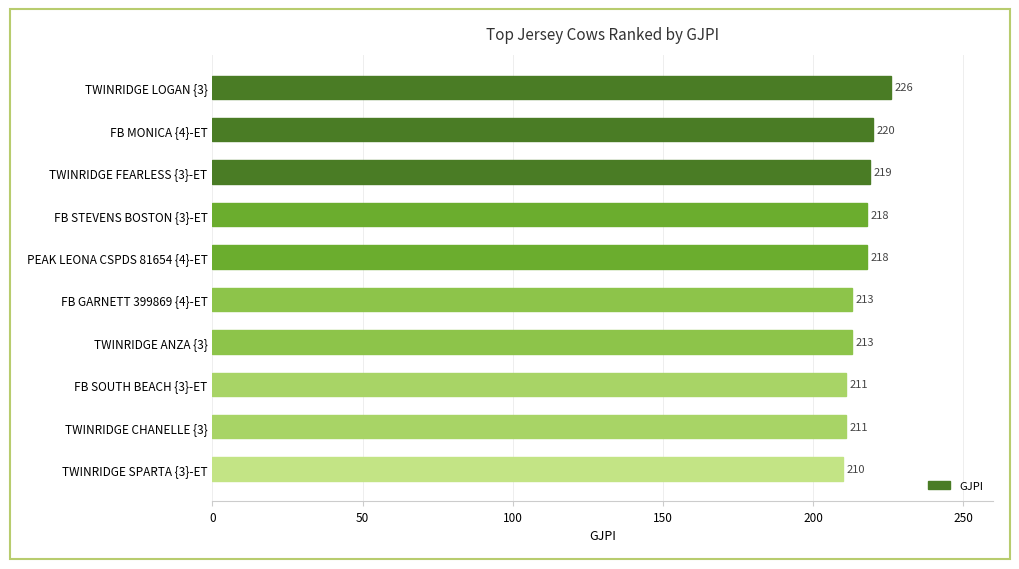

What is the difference between the values at TWINRIDGE FEARLESS {3}-ET and TWINRIDGE CHANELLE {3}?

8